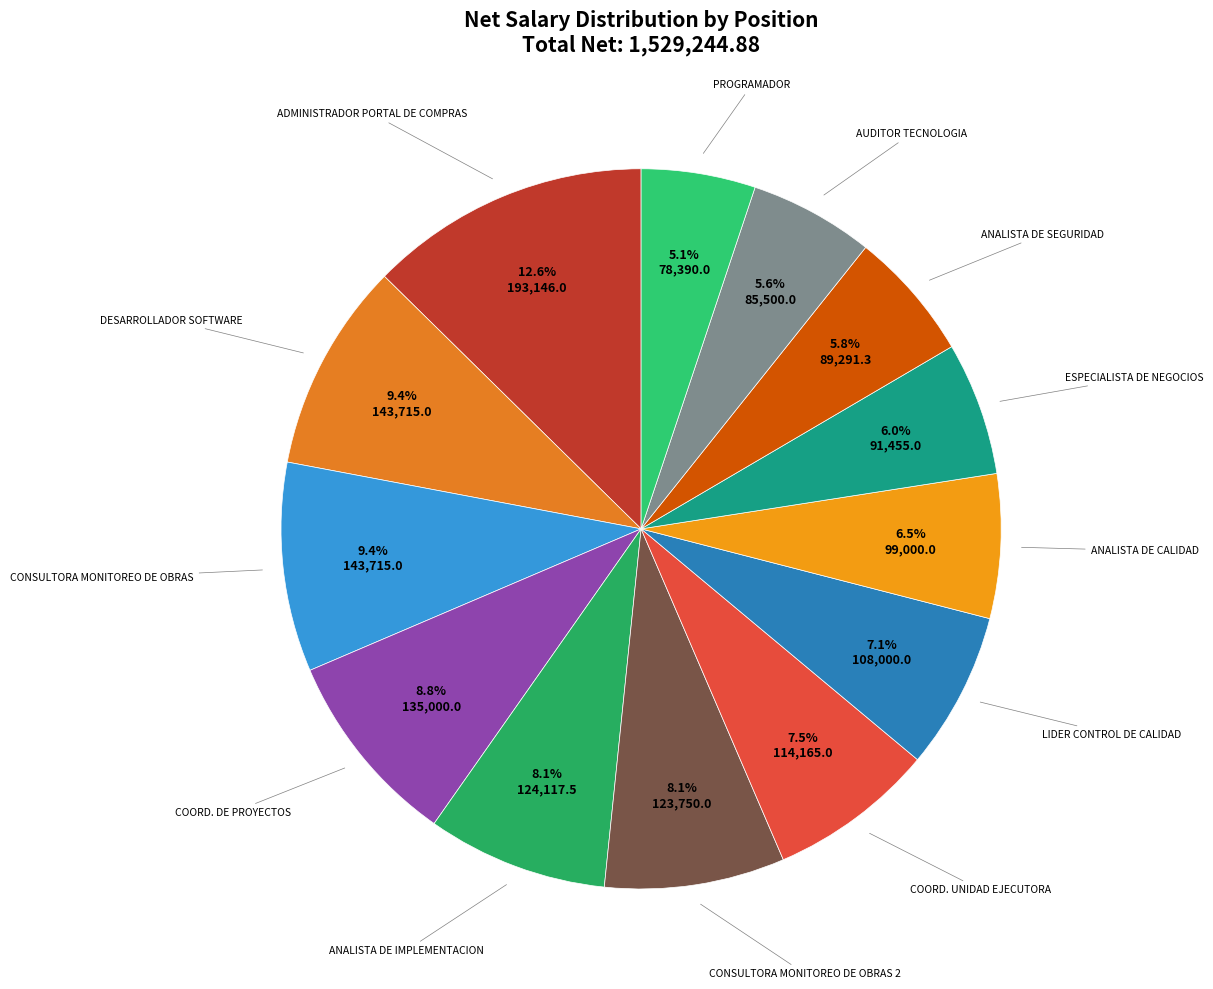

Does any single category account for the majority?

No